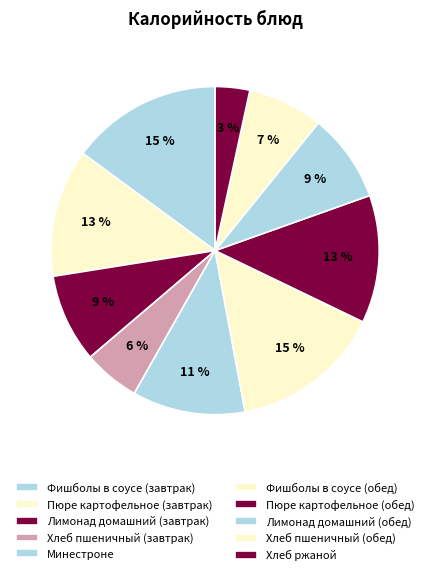

Is there a majority slice in this chart?

No